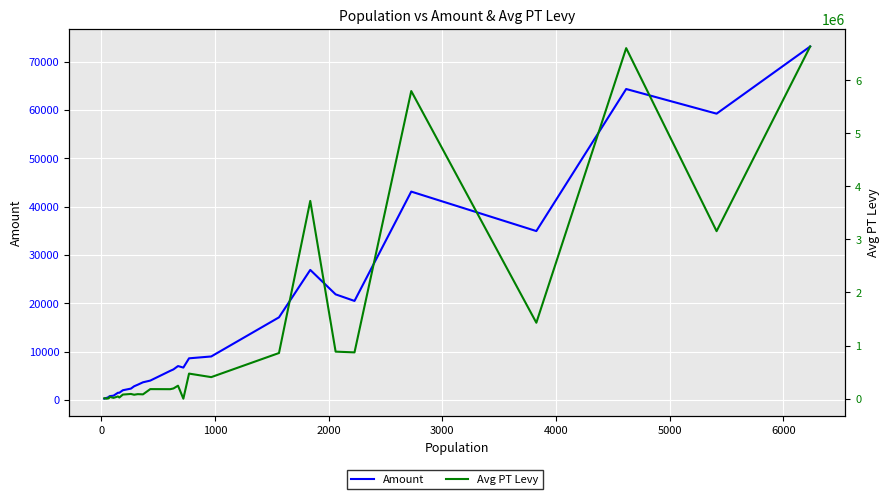

Reading left to right, extract all data points from this chart.

Amount: 275.9	366.8	382.3	534.7	634.0	794.2	898.9	1501.6	1499.1	2019.1	2359.3	2839.8	3163.5	3664.9	4016.1	6026.7	6333.4	7024.6	6709.0	8625.6	9008.1	17105.6	26919.5	21859.3	20499.6	43124.9	34958.8	64353.3	59251.3	73150.2
Avg PT Levy: 7626.0	9059.0	0.0	2870.0	8355.0	34637.0	15018.0	41695.0	21702.0	77155.0	88865.0	74083.0	85202.0	81307.0	180008.0	178500.0	192364.0	244386.0	0.0	472292.0	405762.0	859841.0	3724937.0	886010.0	871743.0	5793827.0	1430143.0	6602300.0	3154602.0	6633146.0